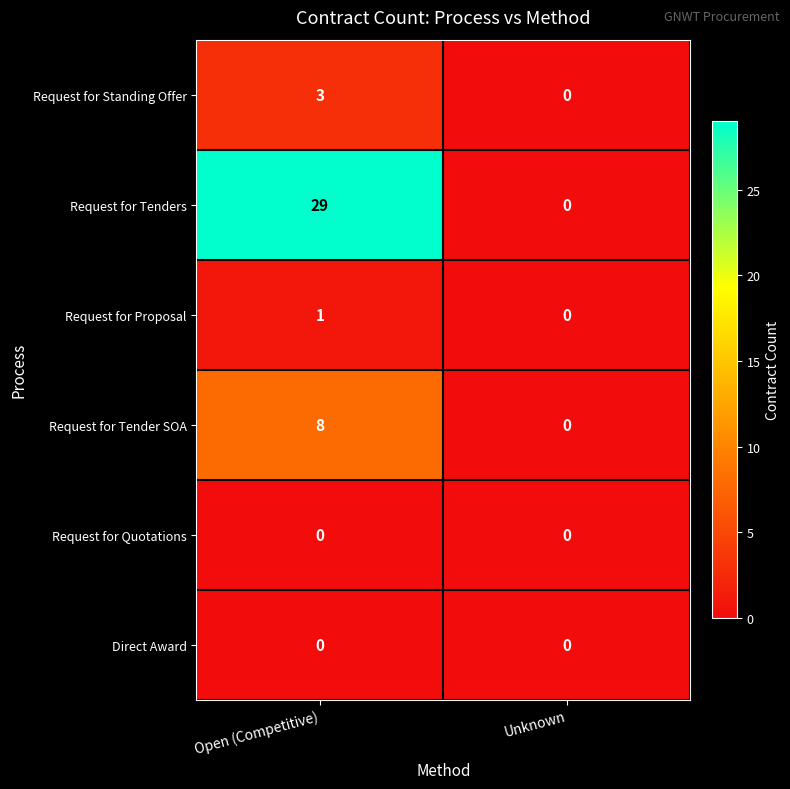

The Request for Quotations series shows 0 at Unknown. True or false?

True